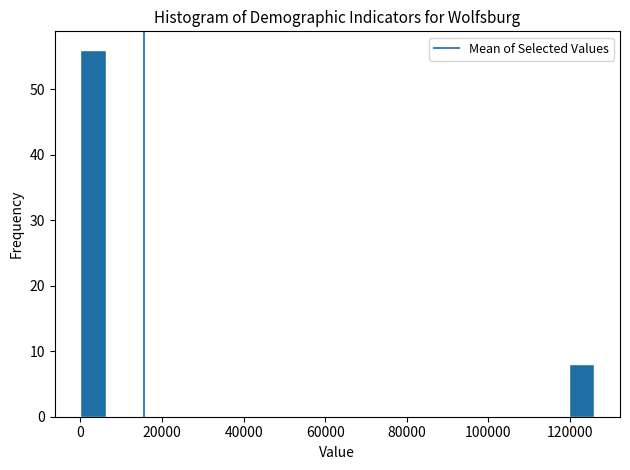

Around what value on the x-axis is the tallest bar? Give the approximate position of its centre, as read against the axis.

4000